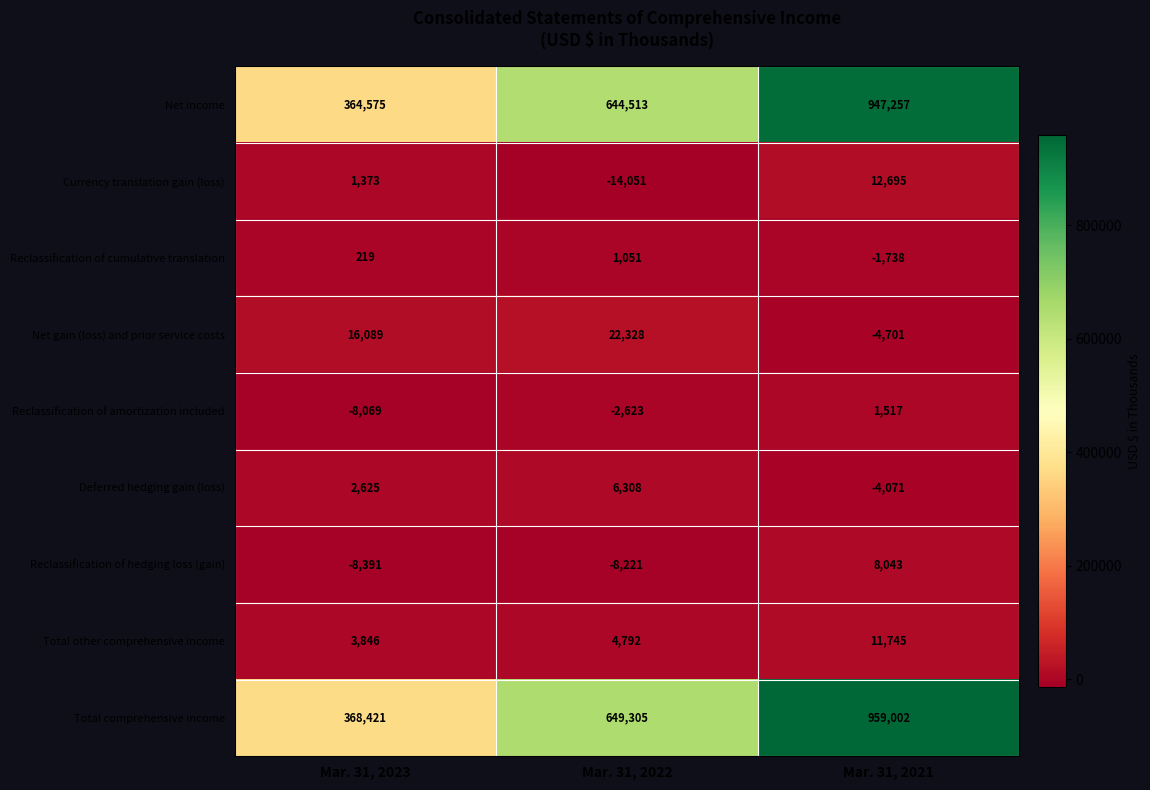

What is the difference between the maximum and second lowest values in the Reclassification of cumulative translation series?

832